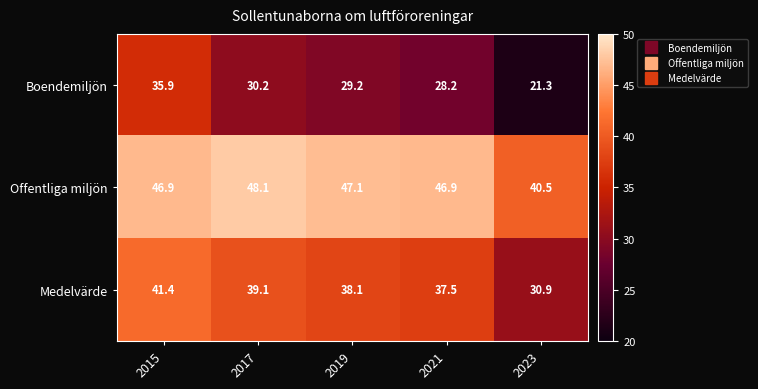

What is the average value of the Boendemiljön series?

29.0